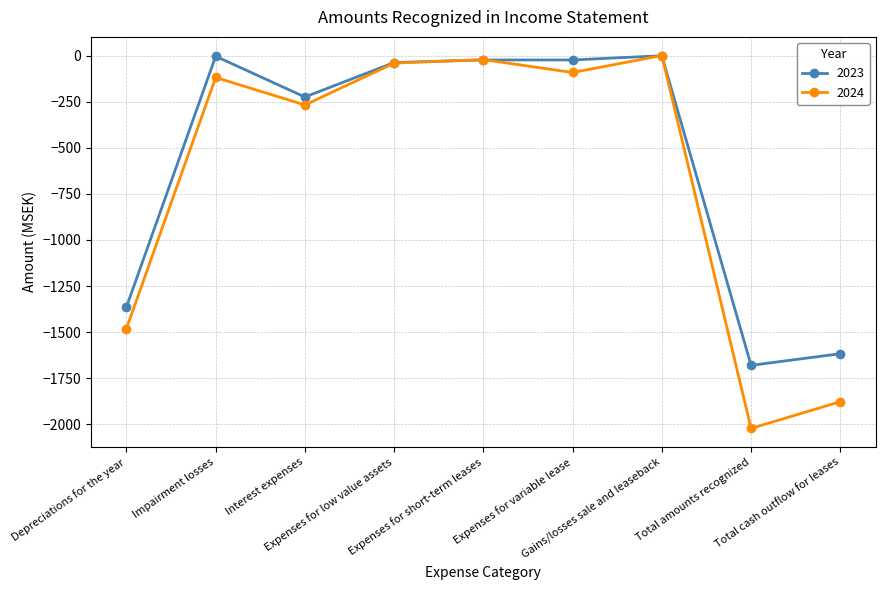

Rank the series by their average value, from highest to lowest.

2023, 2024